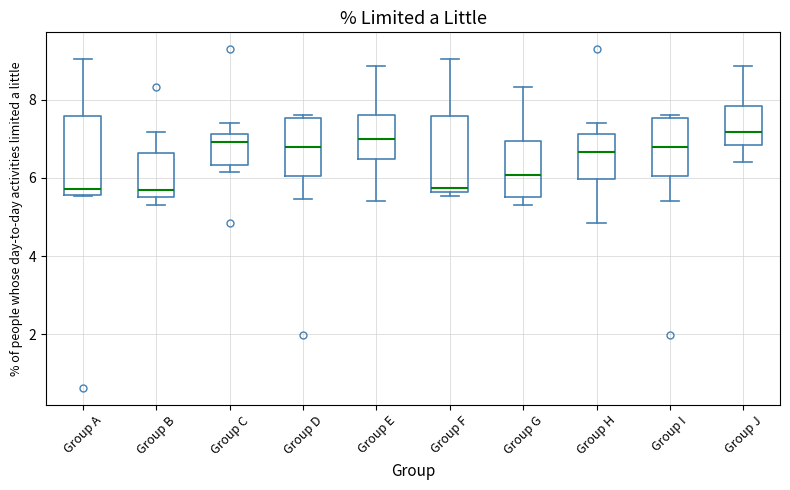

Where does the median line of the box for Group A sit on the y-axis? The values are not printed on the chart, so give them approximately, as read against the axis.

5.8